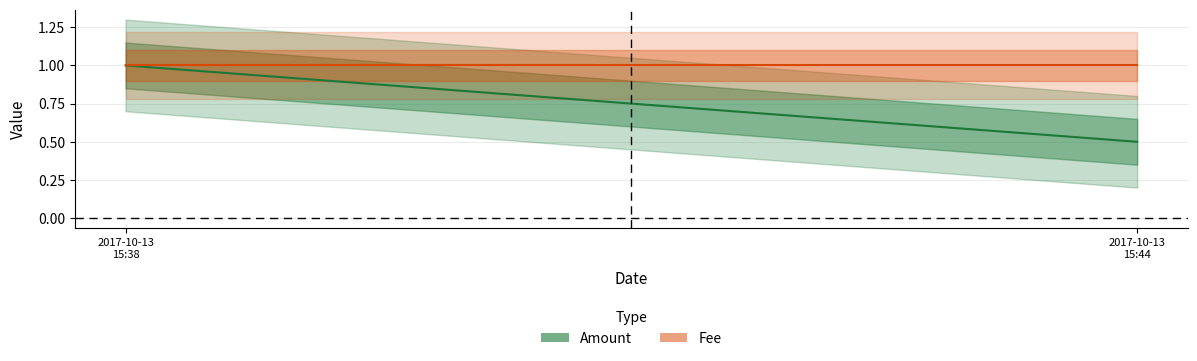

What is the spread (max minus min) of values at 2017-10-13
15:44?

0.5